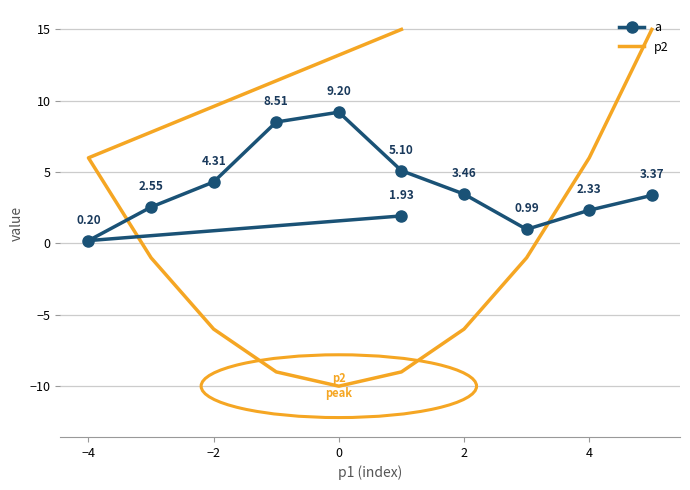

Reading left to right, what are all the values shown in this chart?

a: 1.9	0.2	2.5	4.3	8.5	9.2	5.1	3.5	1.0	2.3	3.4
p2: 15.0	6.0	-1.0	-6.0	-9.0	-10.0	-9.0	-6.0	-1.0	6.0	15.0